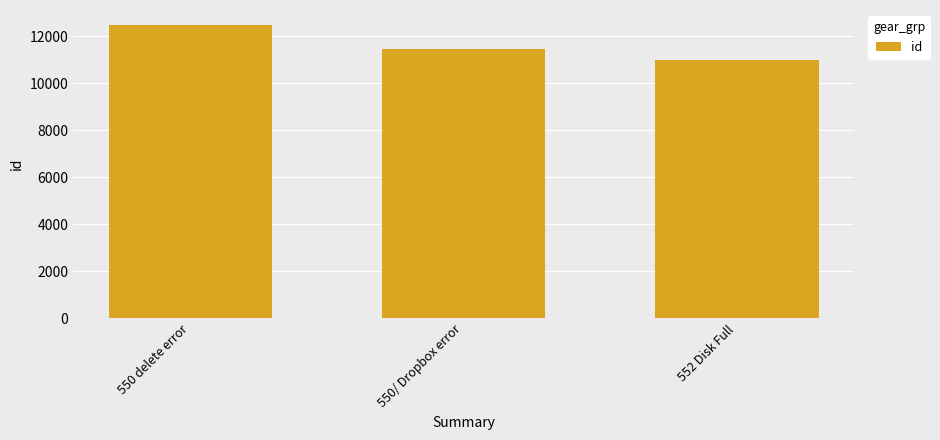

Is it true that the value at 550/ Dropbox error is 11479?

True